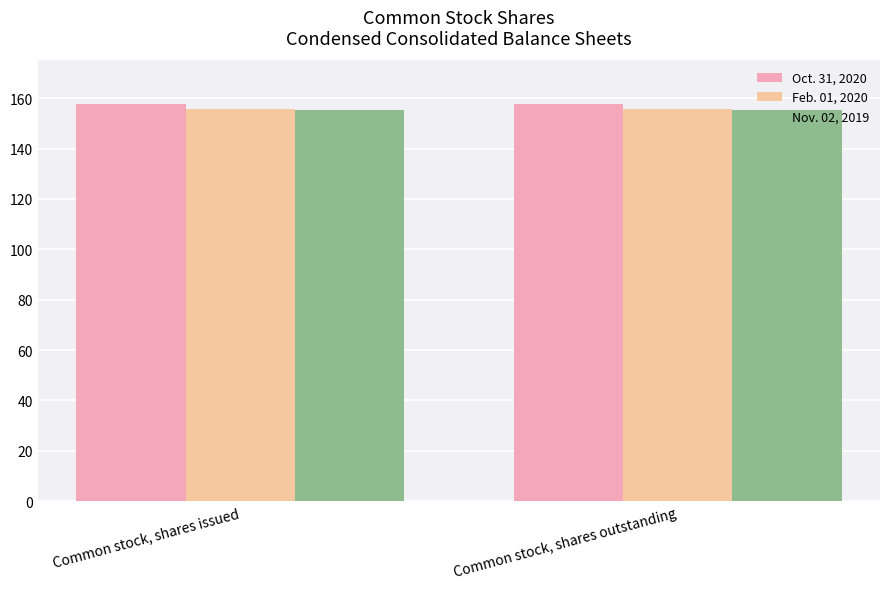

At Common stock, shares outstanding, list the series in order from smallest to largest.

Nov. 02, 2019, Feb. 01, 2020, Oct. 31, 2020